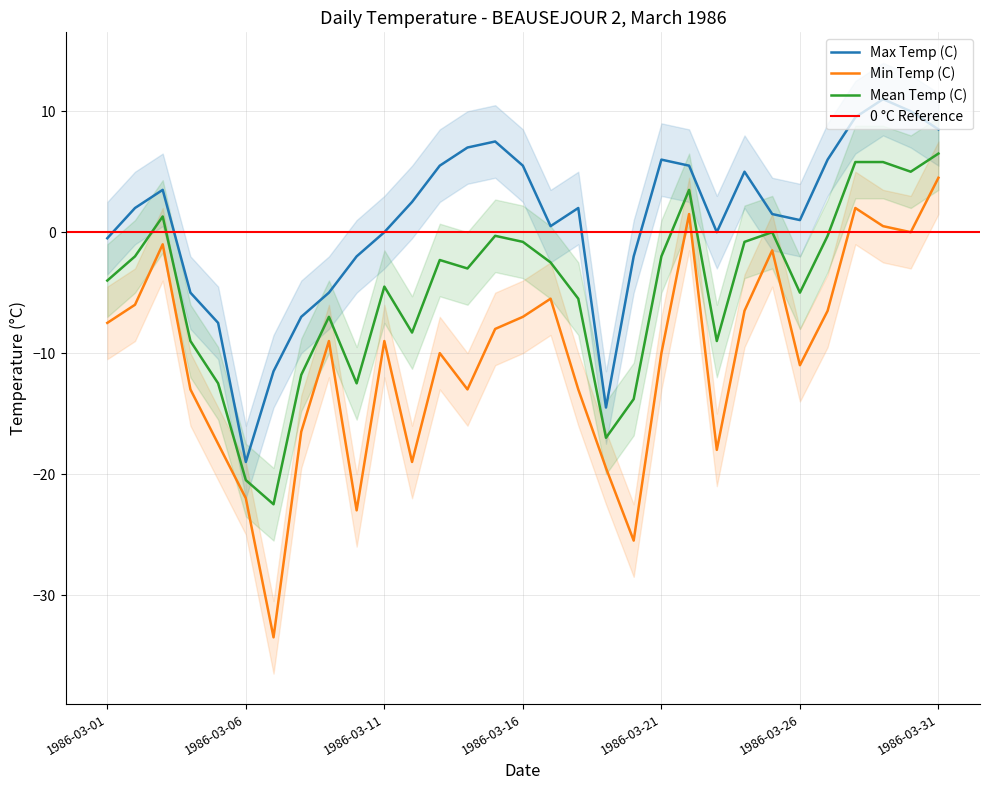

True or false: Min Temp (C) and Mean Temp (C) cross at least once.

False